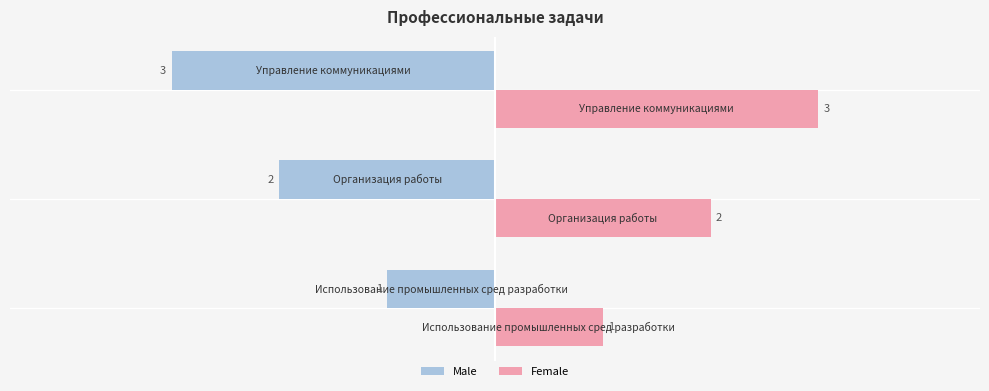

What is the minimum value shown in the chart?

-3